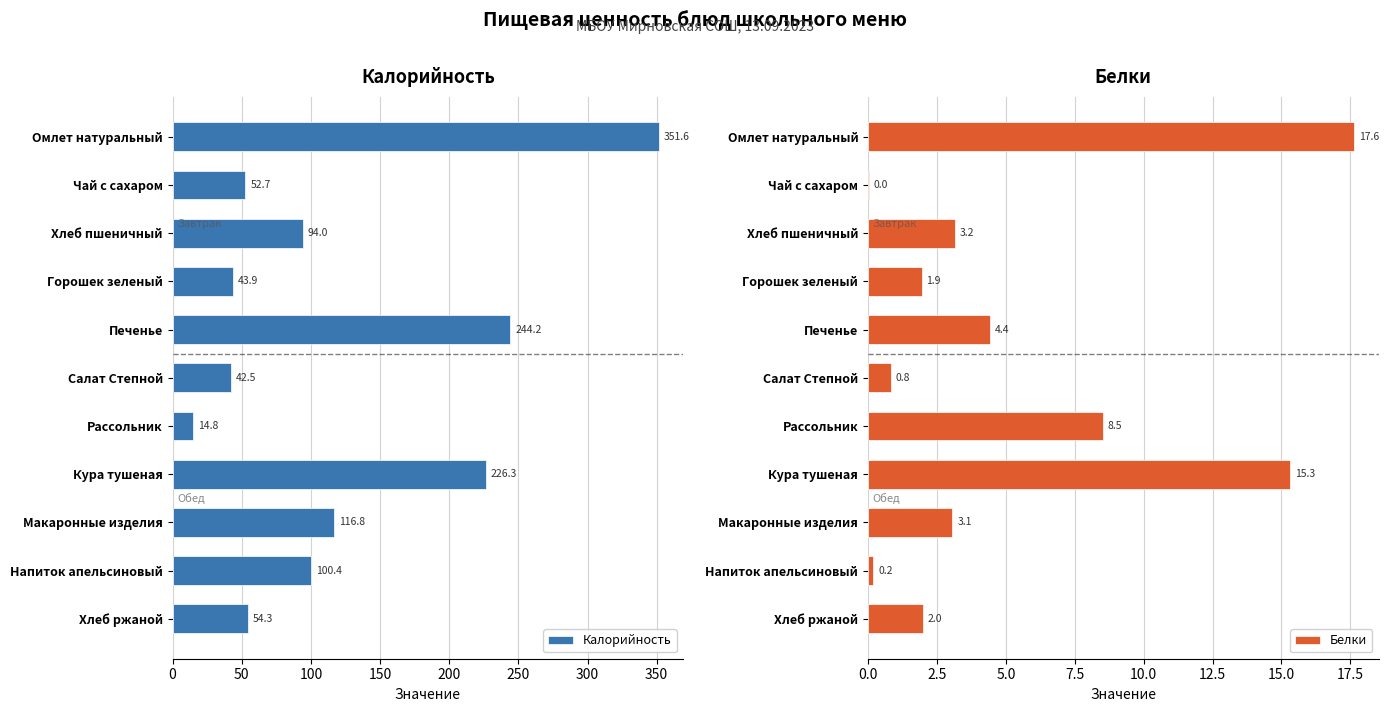

Is it true that Калорийность equals 42.5 at Салат Степной?

True